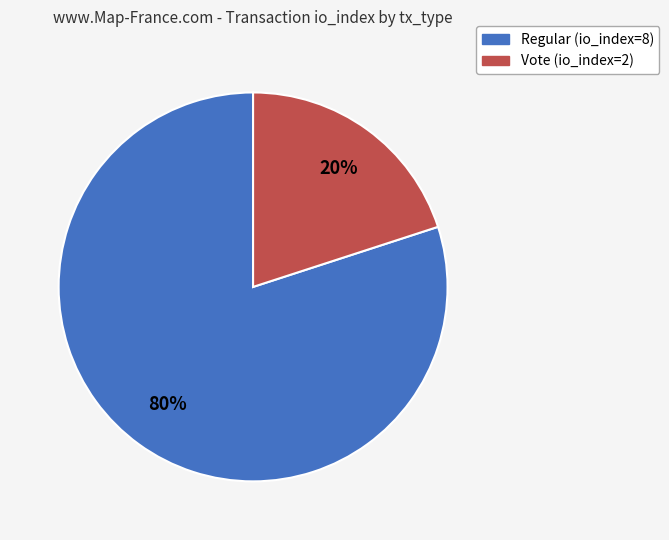

Is it true that Regular (io_index=8) is 70% of the pie?

False